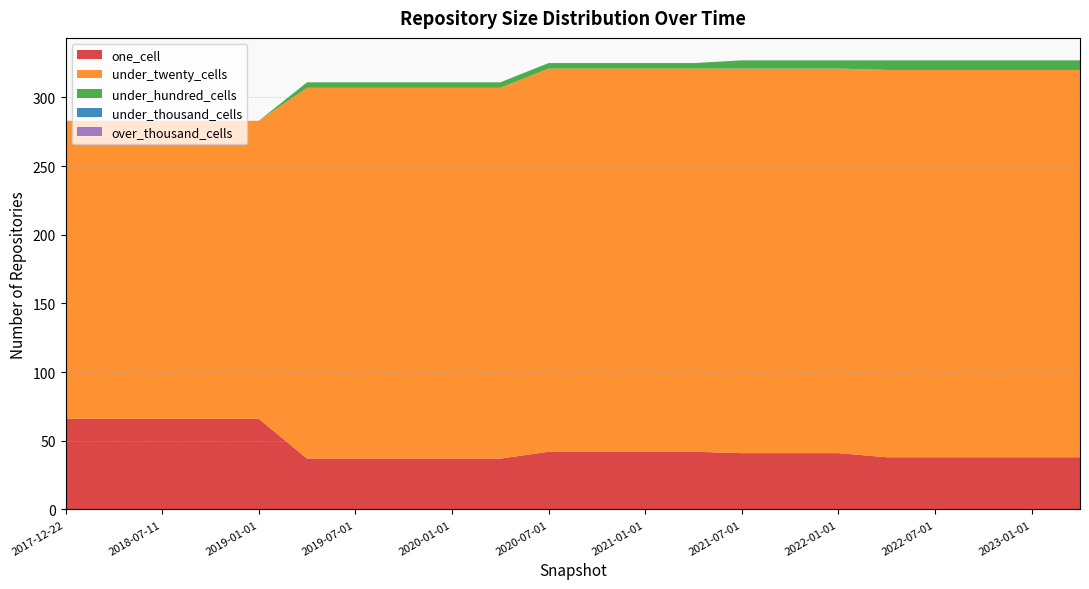

Reading left to right, transcribe all the data shown in this chart.

one_cell: 2017-12-22=66	2018-04-09=66	2018-07-11=66	2018-09-28=66	2019-01-01=66	2019-04-06=37	2019-07-01=37	2019-10-09=37	2020-01-01=37	2020-04-01=37	2020-07-01=42	2020-10-01=42	2021-01-01=42	2021-04-01=42	2021-07-01=41	2021-10-01=41	2022-01-01=41	2022-04-01=38	2022-07-01=38	2022-10-01=38	2023-01-01=38	2023-04-01=38
under_twenty_cells: 2017-12-22=217	2018-04-09=217	2018-07-11=217	2018-09-28=217	2019-01-01=217	2019-04-06=270	2019-07-01=270	2019-10-09=270	2020-01-01=270	2020-04-01=270	2020-07-01=279	2020-10-01=279	2021-01-01=279	2021-04-01=279	2021-07-01=280	2021-10-01=280	2022-01-01=280	2022-04-01=282	2022-07-01=282	2022-10-01=282	2023-01-01=282	2023-04-01=282
under_hundred_cells: 2017-12-22=0	2018-04-09=0	2018-07-11=0	2018-09-28=0	2019-01-01=0	2019-04-06=4	2019-07-01=4	2019-10-09=4	2020-01-01=4	2020-04-01=4	2020-07-01=4	2020-10-01=4	2021-01-01=4	2021-04-01=4	2021-07-01=6	2021-10-01=6	2022-01-01=6	2022-04-01=7	2022-07-01=7	2022-10-01=7	2023-01-01=7	2023-04-01=7
under_thousand_cells: 2017-12-22=0	2018-04-09=0	2018-07-11=0	2018-09-28=0	2019-01-01=0	2019-04-06=0	2019-07-01=0	2019-10-09=0	2020-01-01=0	2020-04-01=0	2020-07-01=0	2020-10-01=0	2021-01-01=0	2021-04-01=0	2021-07-01=0	2021-10-01=0	2022-01-01=0	2022-04-01=0	2022-07-01=0	2022-10-01=0	2023-01-01=0	2023-04-01=0
over_thousand_cells: 2017-12-22=0	2018-04-09=0	2018-07-11=0	2018-09-28=0	2019-01-01=0	2019-04-06=0	2019-07-01=0	2019-10-09=0	2020-01-01=0	2020-04-01=0	2020-07-01=0	2020-10-01=0	2021-01-01=0	2021-04-01=0	2021-07-01=0	2021-10-01=0	2022-01-01=0	2022-04-01=0	2022-07-01=0	2022-10-01=0	2023-01-01=0	2023-04-01=0